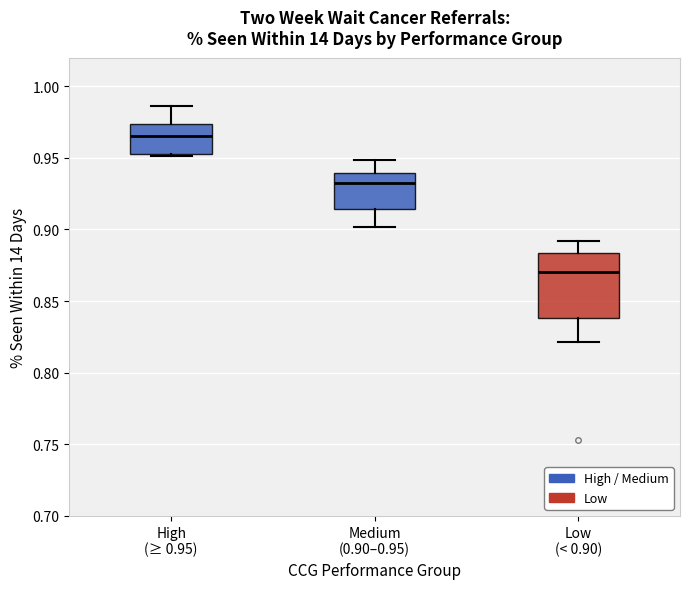

Which box has the highest median line?

High (≥ 0.95)